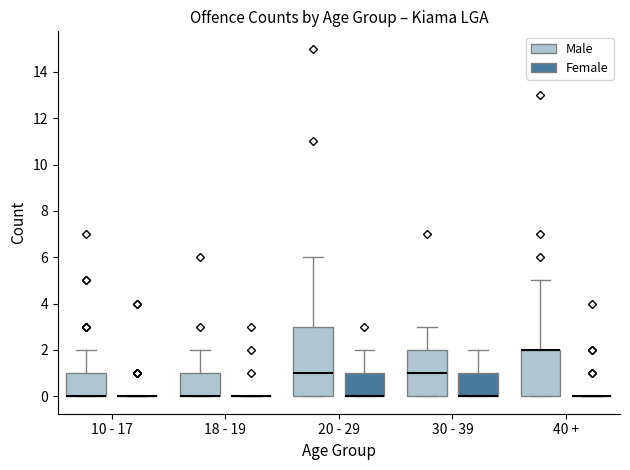

Where is the upper edge of the box for 20 - 29 (Male) on the y-axis? The values are not printed on the chart, so give them approximately, as read against the axis.

3